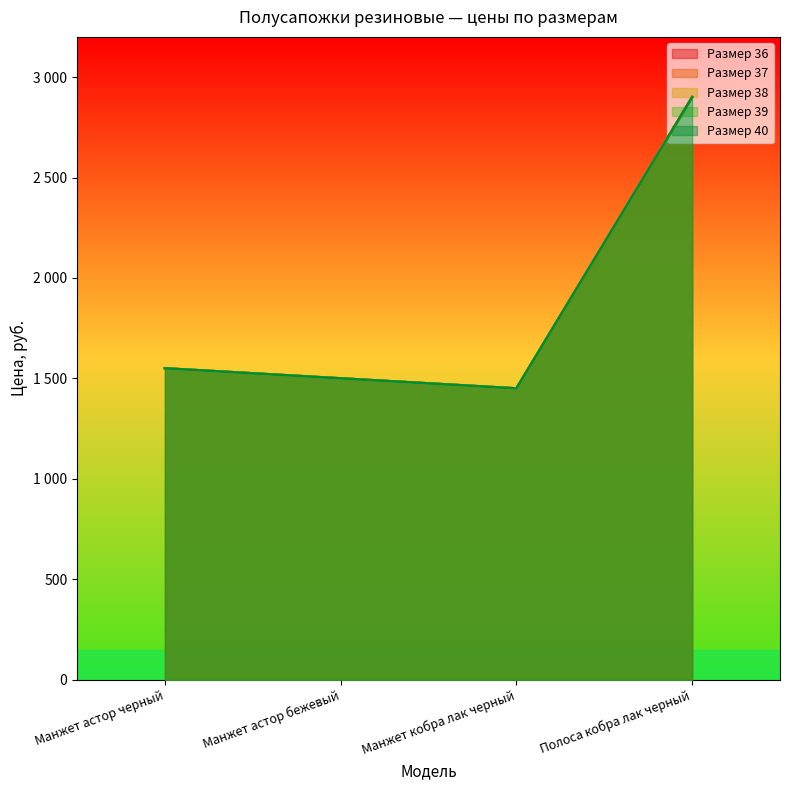

True or false: 38 has more than 2 points higher than both neighbors.

False